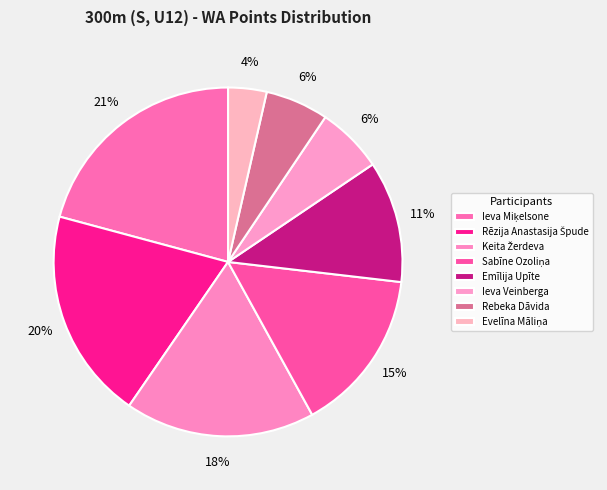

The Sabīne Ozoliņa slice represents 7% of the pie. True or false?

False